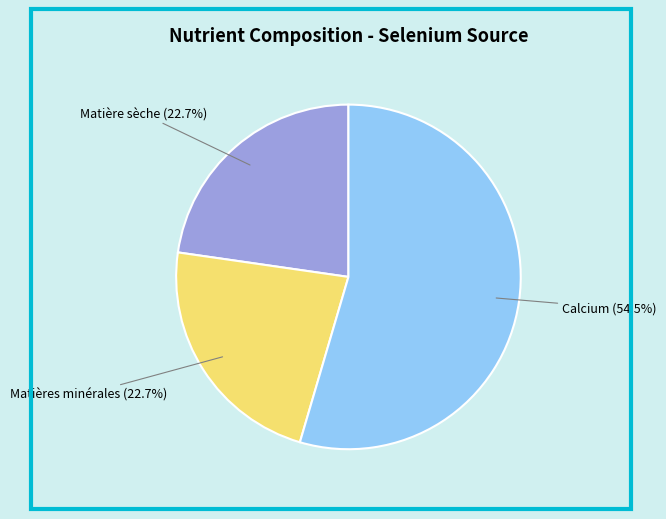

What is the ratio of the value at Calcium to the value at Matières minérales?

2.4